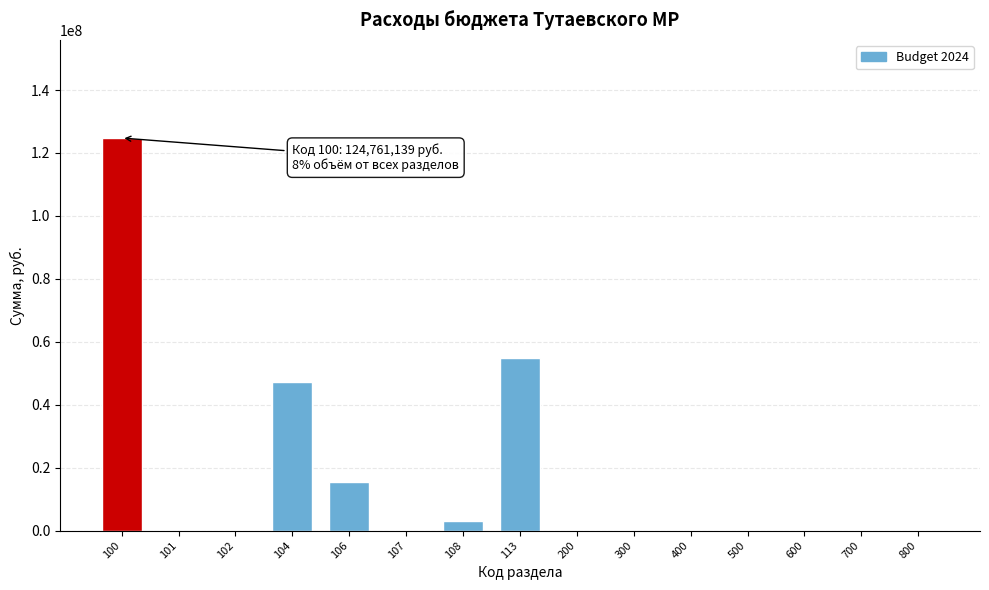

Reading right to left, list all the values displayed in this chart.

800=0	700=0	600=0	500=0	400=0	300=0	200=0	113=54761000	108=3000000	107=0	106=15336369	104=47218770	102=0	101=0	100=124761139